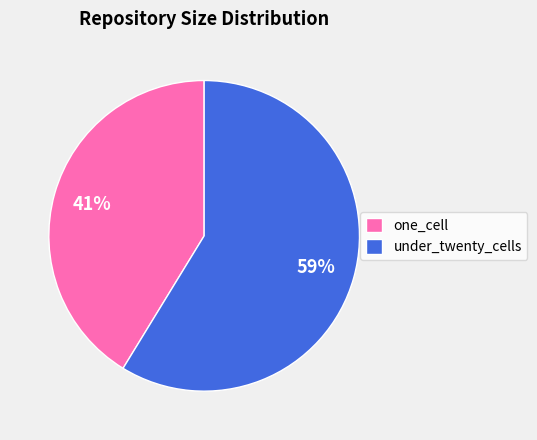

The one_cell slice represents 29% of the pie. True or false?

False